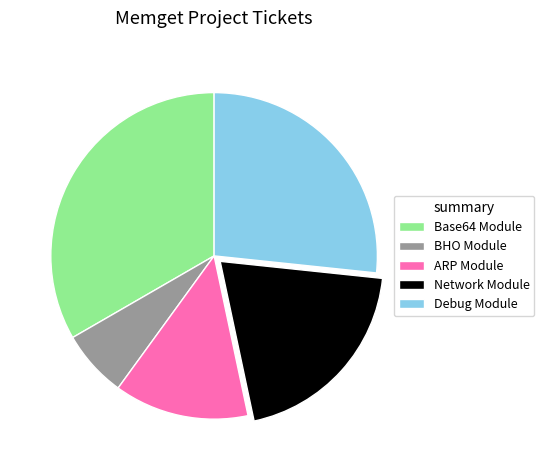

Is there any slice that represents more than half of the pie?

No